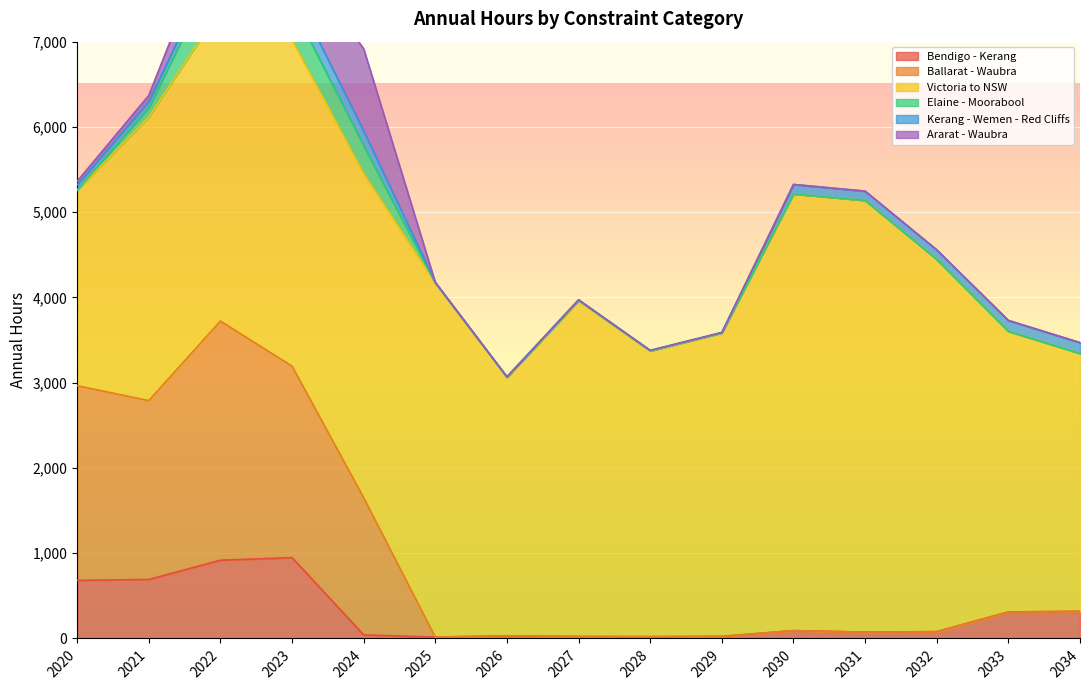

How many values in Elaine - Moorabool are above zero?

10